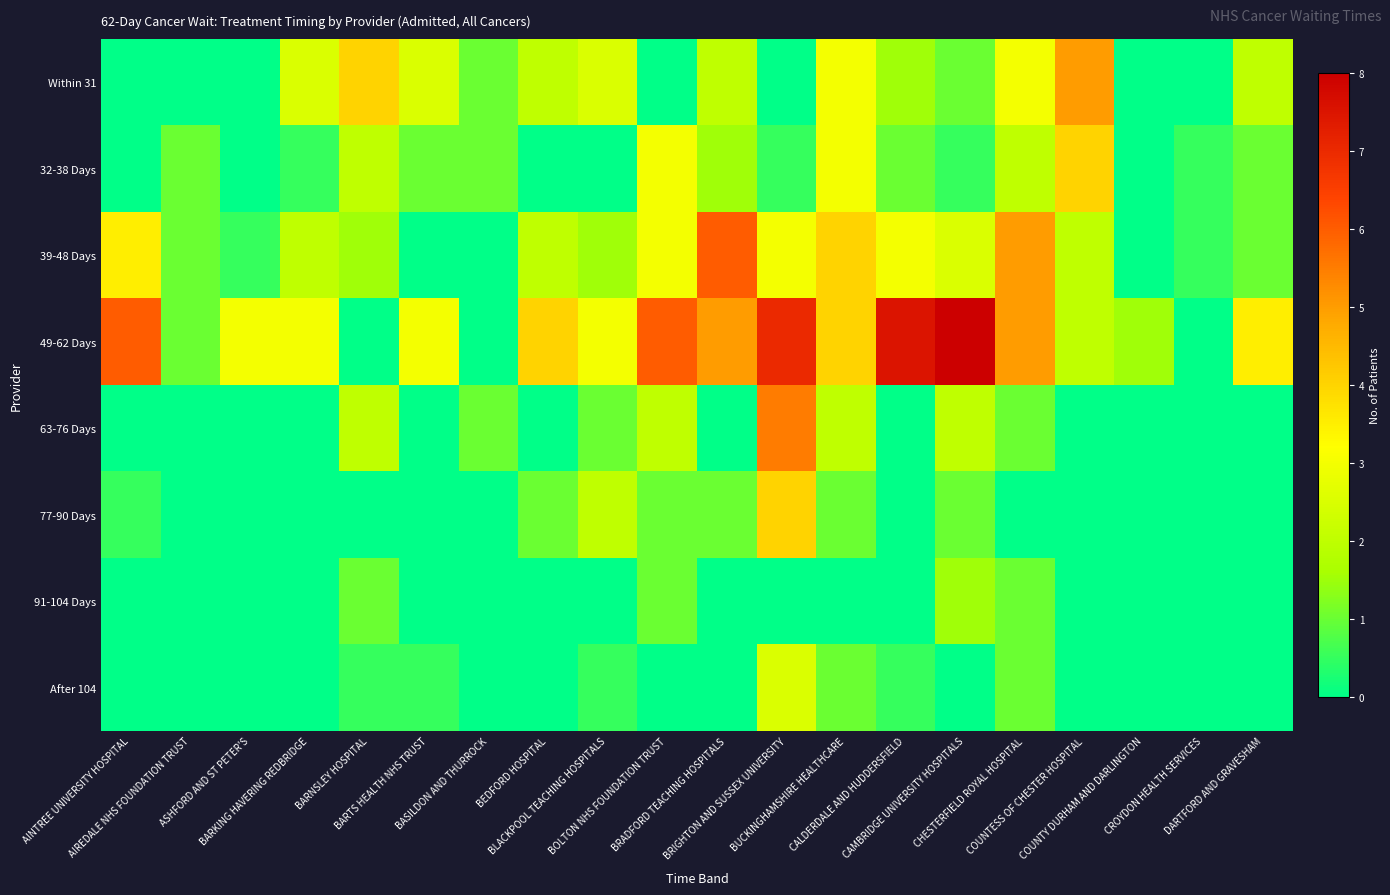

What is the greatest value displayed?

8.0